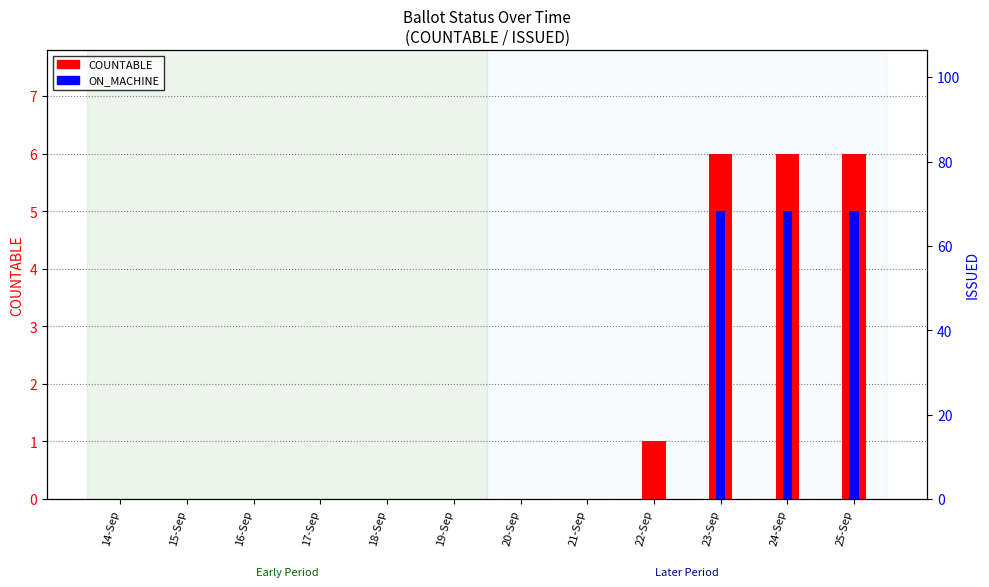

Which label corresponds to the smallest value in the chart?

14-Sep